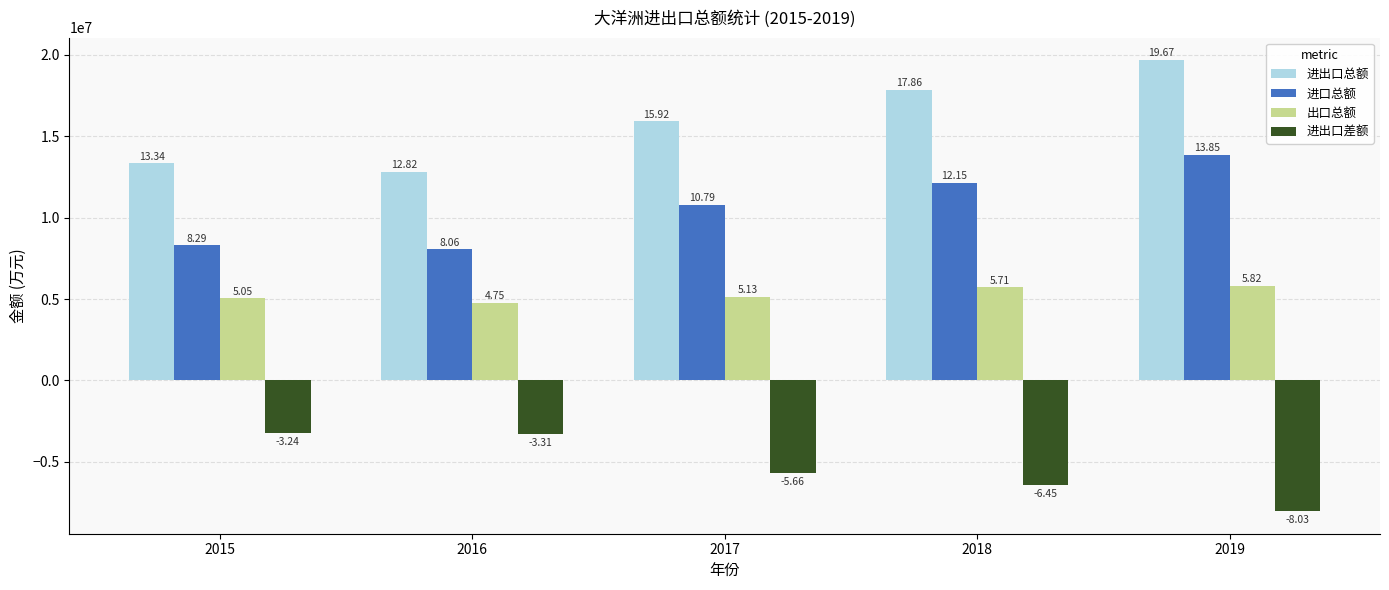

What is the total value across all series at 2018?

29282172